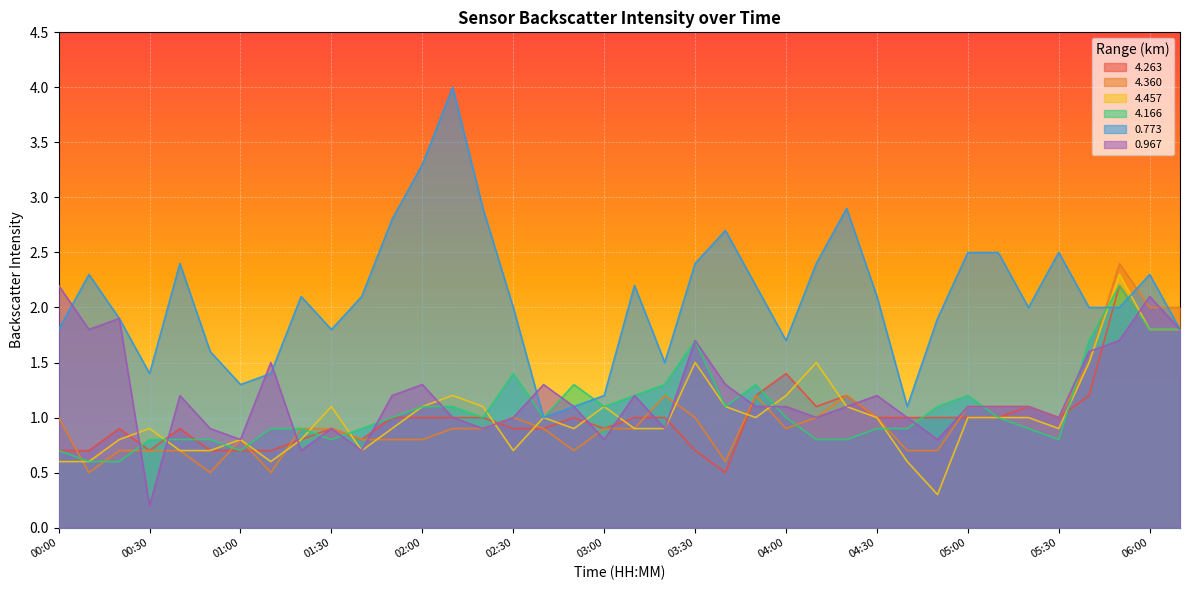

Reading left to right, transcribe all the data shown in this chart.

4.263: 00:00=0.7	00:10=0.7	00:20=0.9	00:30=0.7	00:40=0.9	00:50=0.7	01:00=0.7	01:10=0.7	01:20=0.8	01:30=0.9	01:40=0.8	01:50=1.0	02:00=1.0	02:10=1.0	02:20=1.0	02:30=0.9	02:40=0.9	02:50=1.0	03:00=0.9	03:10=1.0	03:20=1.0	03:30=0.7	03:40=0.5	03:50=1.2	04:00=1.4	04:10=1.1	04:20=1.2	04:30=1.0	04:40=1.0	04:50=1.0	05:00=1.0	05:10=1.0	05:20=1.1	05:30=1.0	05:40=1.2	05:50=2.2	06:00=1.8	06:10=1.8
4.360: 00:00=1.0	00:10=0.5	00:20=0.7	00:30=0.7	00:40=0.7	00:50=0.5	01:00=0.8	01:10=0.5	01:20=0.9	01:30=0.9	01:40=0.8	01:50=0.8	02:00=0.8	02:10=0.9	02:20=0.9	02:30=1.0	02:40=0.9	02:50=0.7	03:00=0.9	03:10=0.9	03:20=1.2	03:30=1.0	03:40=0.6	03:50=1.2	04:00=0.9	04:10=1.0	04:20=1.2	04:30=1.0	04:40=0.7	04:50=0.7	05:00=1.1	05:10=1.1	05:20=1.1	05:30=1.0	05:40=1.5	05:50=2.4	06:00=2.0	06:10=2.0
4.457: 00:00=0.6	00:10=0.6	00:20=0.8	00:30=0.9	00:40=0.7	00:50=0.7	01:00=0.8	01:10=0.6	01:20=0.8	01:30=1.1	01:40=0.7	01:50=0.9	02:00=1.1	02:10=1.2	02:20=1.1	02:30=0.7	02:40=1.0	02:50=0.9	03:00=1.1	03:10=0.9	03:20=0.9	03:30=1.5	03:40=1.1	03:50=1.0	04:00=1.2	04:10=1.5	04:20=1.1	04:30=1.0	04:40=0.6	04:50=0.3	05:00=1.0	05:10=1.0	05:20=1.0	05:30=0.9	05:40=1.5	05:50=2.3	06:00=1.8	06:10=1.8
4.166: 00:00=0.7	00:10=0.6	00:20=0.6	00:30=0.8	00:40=0.8	00:50=0.8	01:00=0.7	01:10=0.9	01:20=0.9	01:30=0.8	01:40=0.9	01:50=1.0	02:00=1.1	02:10=1.1	02:20=1.0	02:30=1.4	02:40=1.0	02:50=1.3	03:00=1.1	03:10=1.2	03:20=1.3	03:30=1.7	03:40=1.1	03:50=1.3	04:00=1.0	04:10=0.8	04:20=0.8	04:30=0.9	04:40=0.9	04:50=1.1	05:00=1.2	05:10=1.0	05:20=0.9	05:30=0.8	05:40=1.7	05:50=2.2	06:00=1.8	06:10=1.8
0.773: 00:00=1.8	00:10=2.3	00:20=1.9	00:30=1.4	00:40=2.4	00:50=1.6	01:00=1.3	01:10=1.4	01:20=2.1	01:30=1.8	01:40=2.1	01:50=2.8	02:00=3.3	02:10=4.0	02:20=2.9	02:30=2.0	02:40=1.0	02:50=1.1	03:00=1.2	03:10=2.2	03:20=1.5	03:30=2.4	03:40=2.7	03:50=2.2	04:00=1.7	04:10=2.4	04:20=2.9	04:30=2.1	04:40=1.1	04:50=1.9	05:00=2.5	05:10=2.5	05:20=2.0	05:30=2.5	05:40=2.0	05:50=2.0	06:00=2.3	06:10=1.8
0.967: 00:00=2.2	00:10=1.8	00:20=1.9	00:30=0.2	00:40=1.2	00:50=0.9	01:00=0.8	01:10=1.5	01:20=0.7	01:30=0.9	01:40=0.7	01:50=1.2	02:00=1.3	02:10=1.0	02:20=0.9	02:30=1.0	02:40=1.3	02:50=1.1	03:00=0.8	03:10=1.2	03:20=0.9	03:30=1.7	03:40=1.3	03:50=1.1	04:00=1.1	04:10=1.0	04:20=1.1	04:30=1.2	04:40=1.0	04:50=0.8	05:00=1.1	05:10=1.1	05:20=1.1	05:30=1.0	05:40=1.6	05:50=1.7	06:00=2.1	06:10=1.8